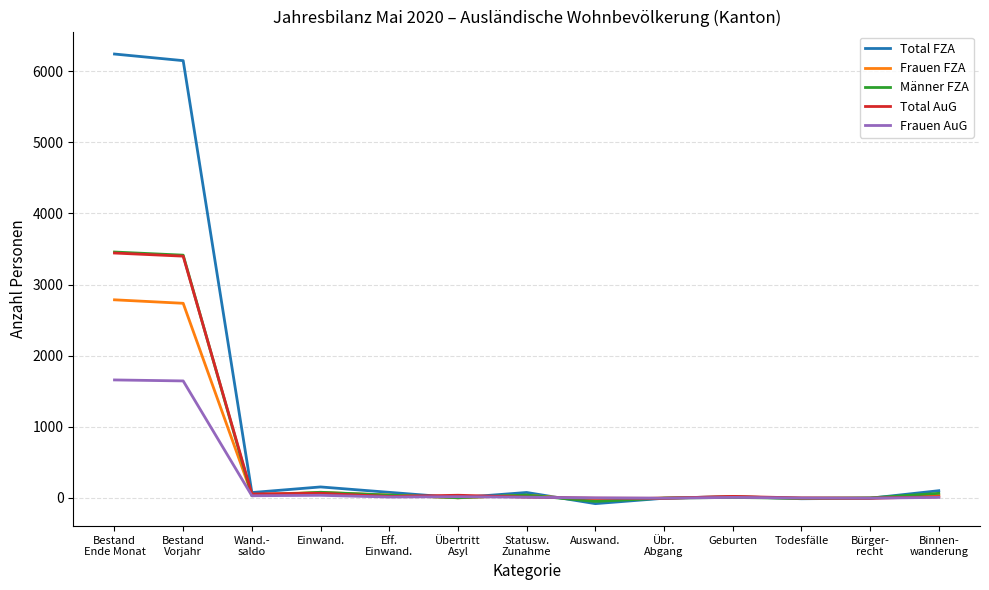

How many series are shown in this chart?

5